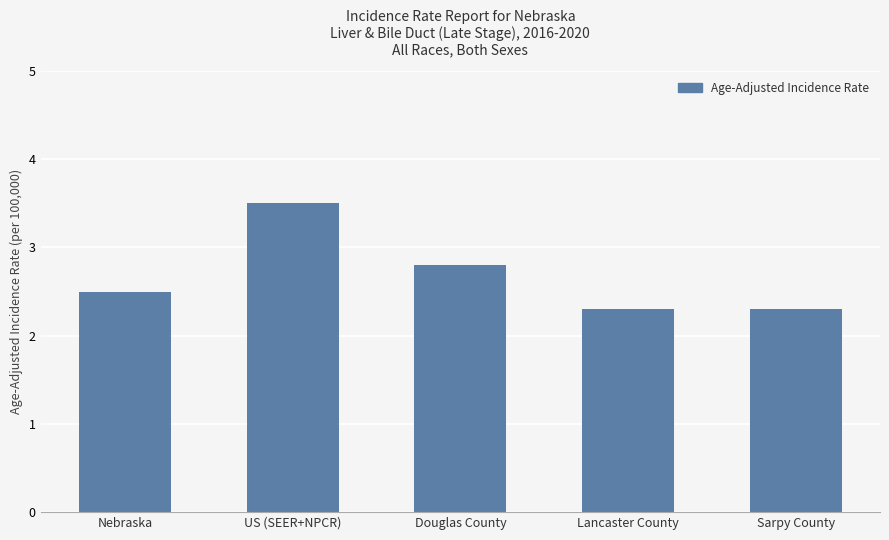

Is it true that the value at Lancaster County is 2.3?

True